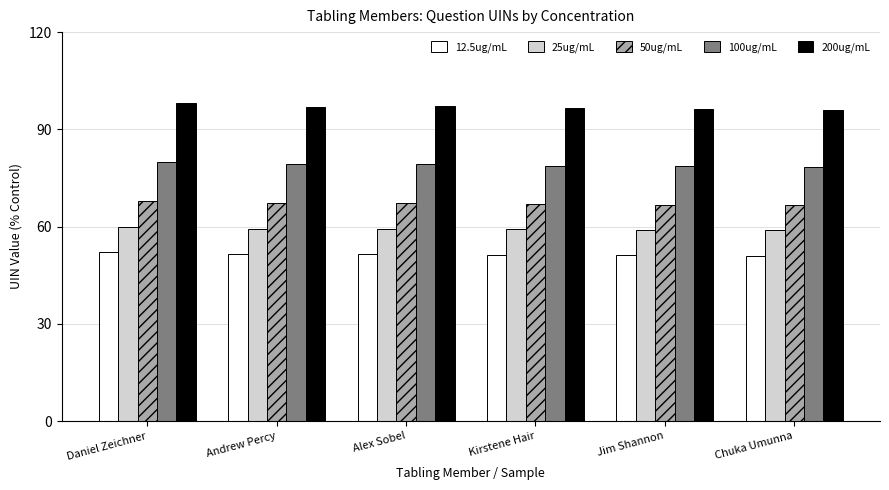

Are the bars horizontal?

No